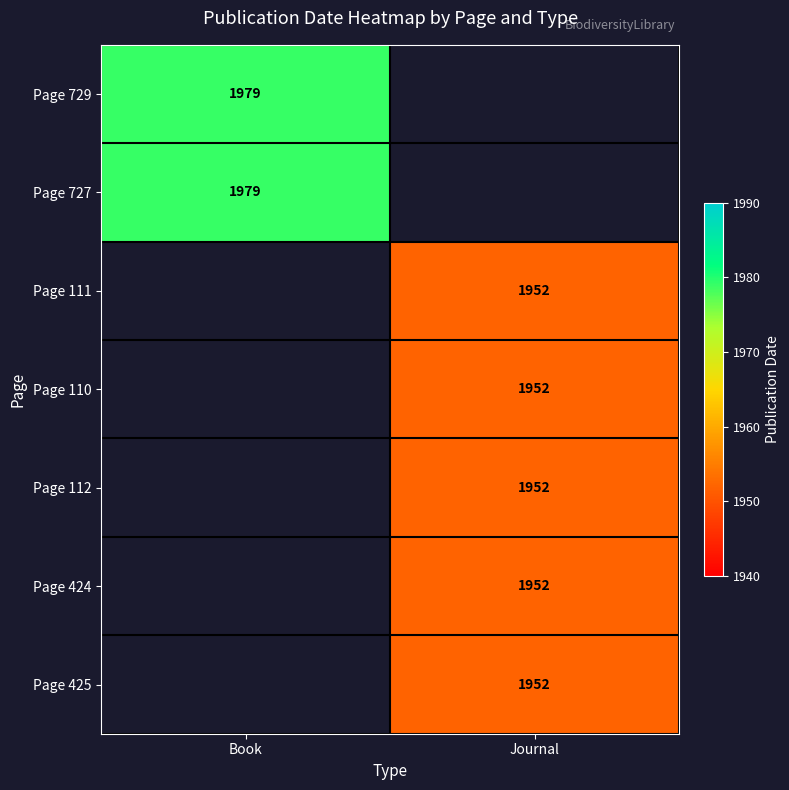

Between Journal and Book, which is larger?

Book